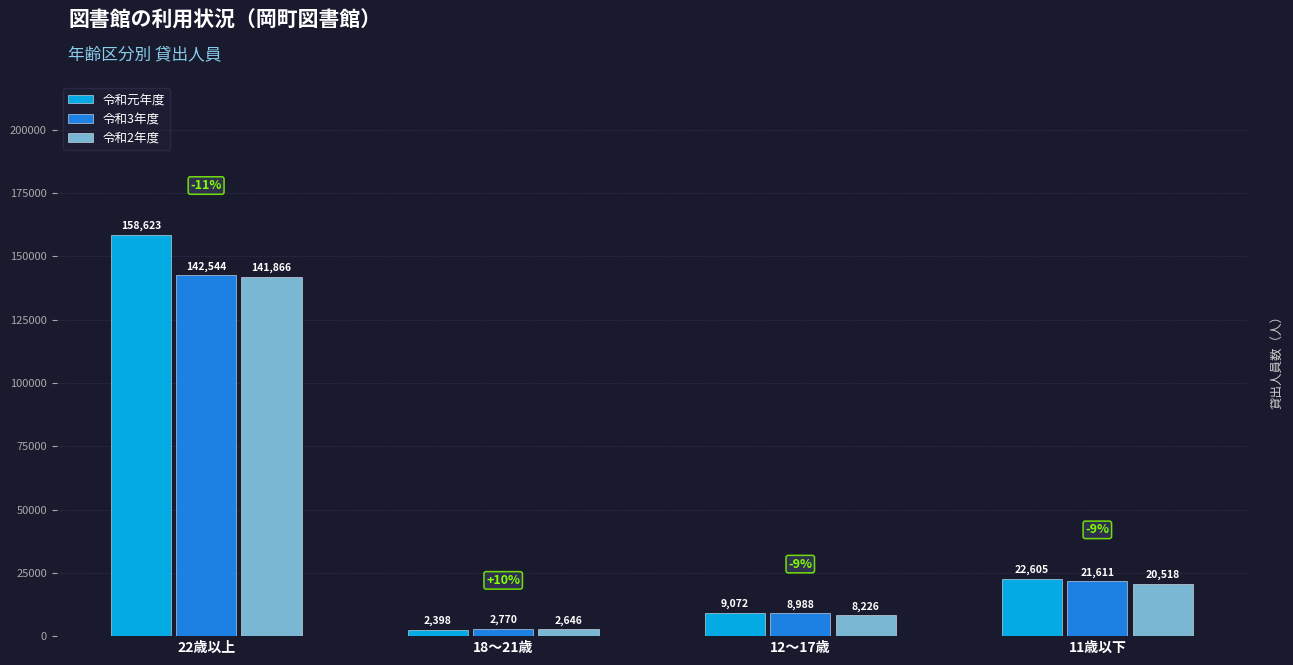

Which category has the highest value in the 令和2年度 series?

22歳以上